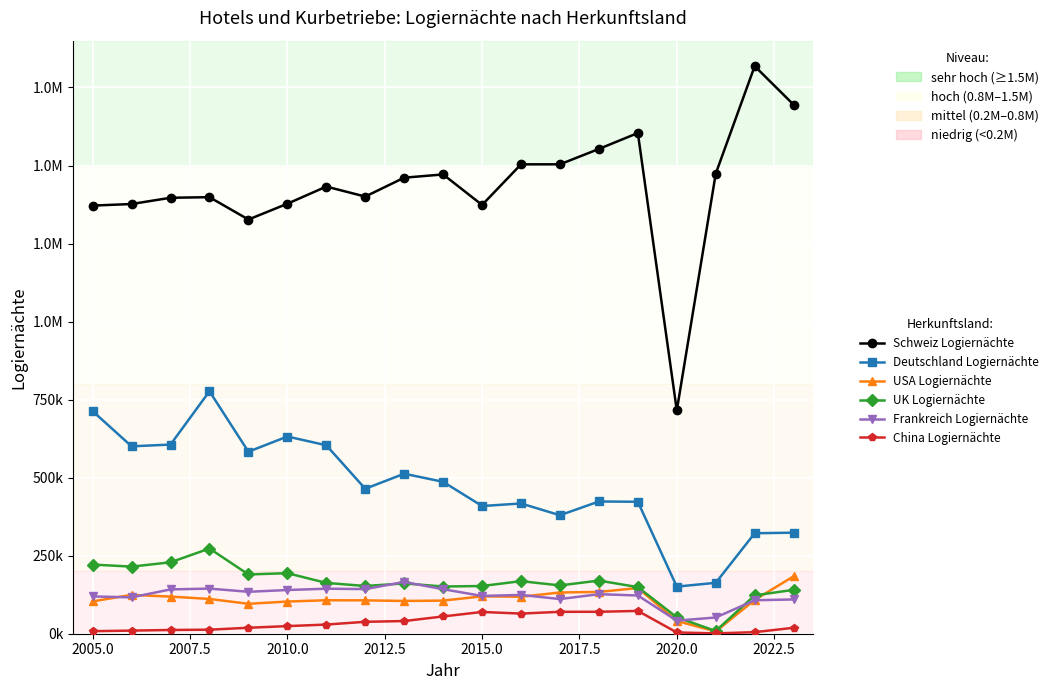

What are all the series names shown in the legend?

Schweiz Logiernächte, Deutschland Logiernächte, USA Logiernächte, UK Logiernächte, Frankreich Logiernächte, China Logiernächte